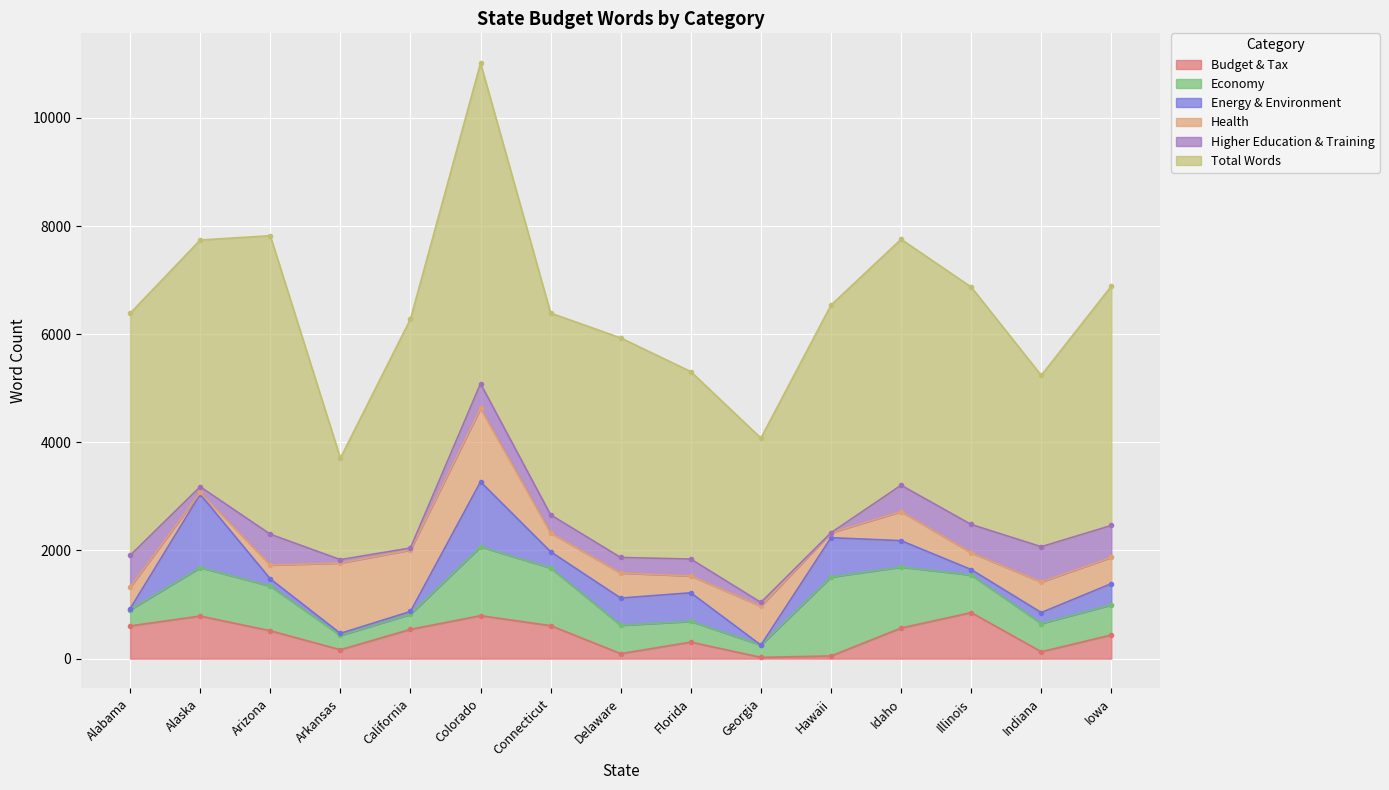

True or false: Total Words and Economy cross at least once.

False